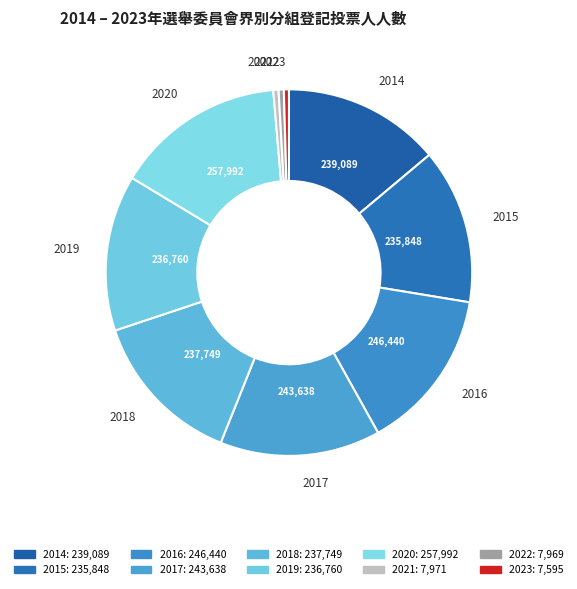

Which slice is the largest?

2020